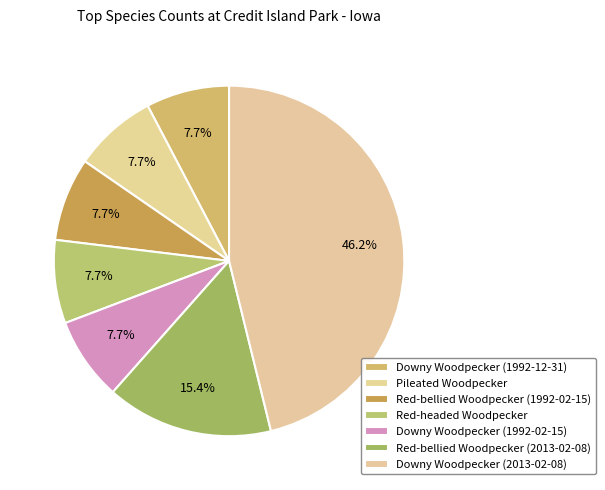

To the nearest percent, what percentage of the pie is Red-headed Woodpecker?

8%